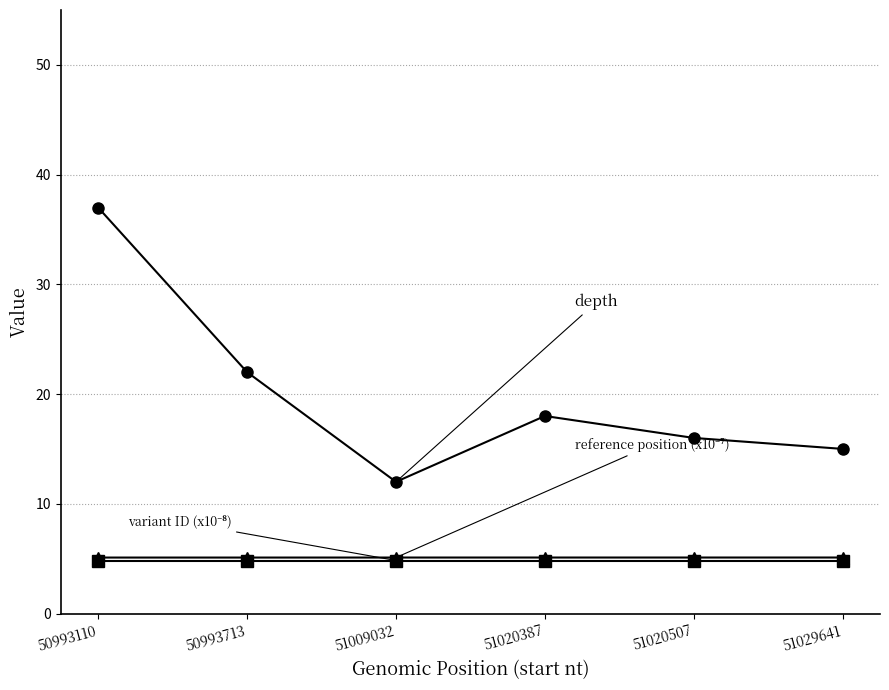

Which category has the highest value across all series?

50993110